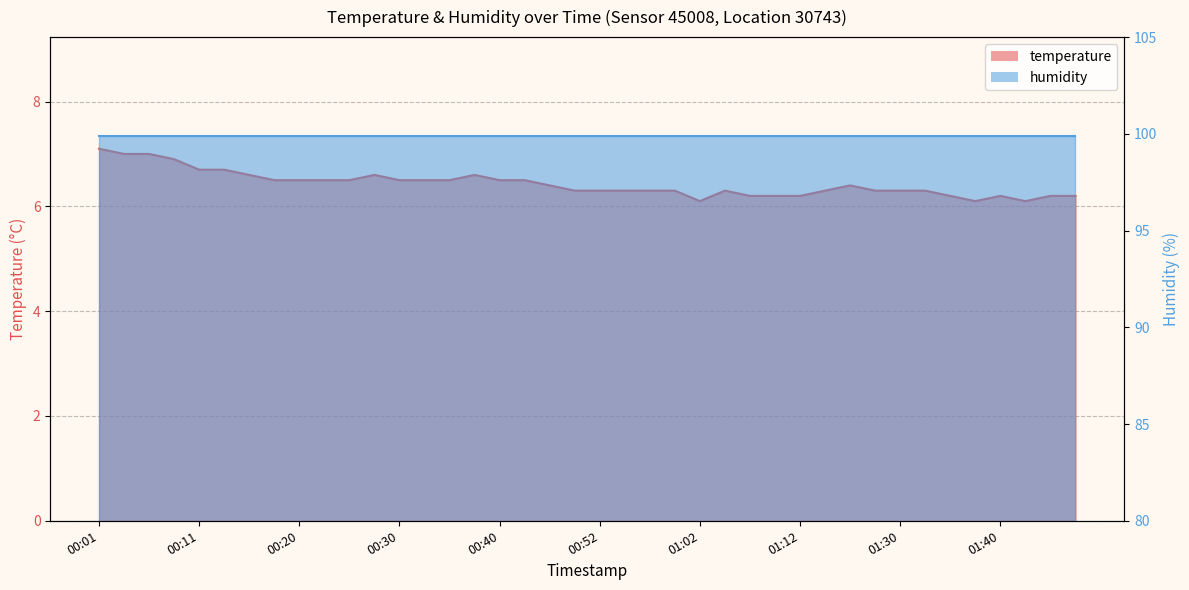

What is the sum of the values at 00:18 and 00:28?

13.1